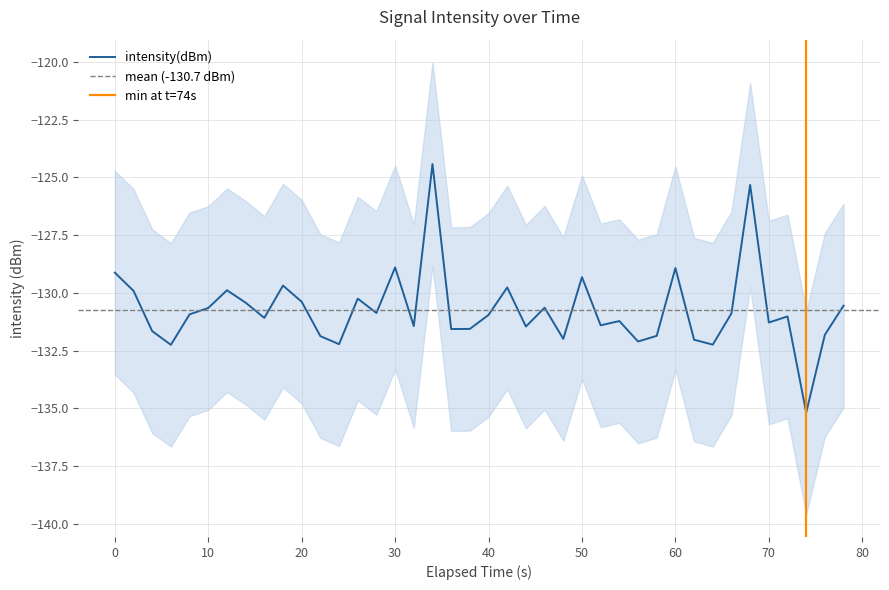

Does the chart have visible grid lines?

Yes